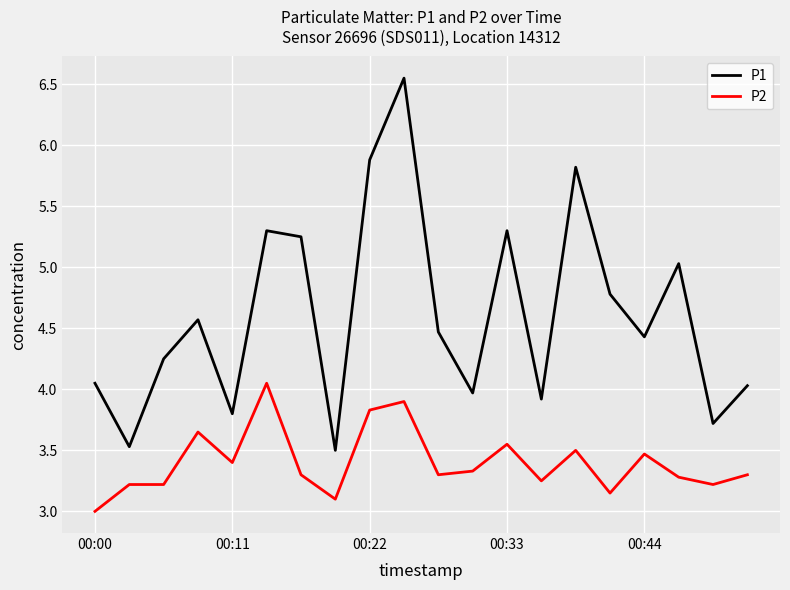

Rank the series by their maximum value, from highest to lowest.

P1, P2